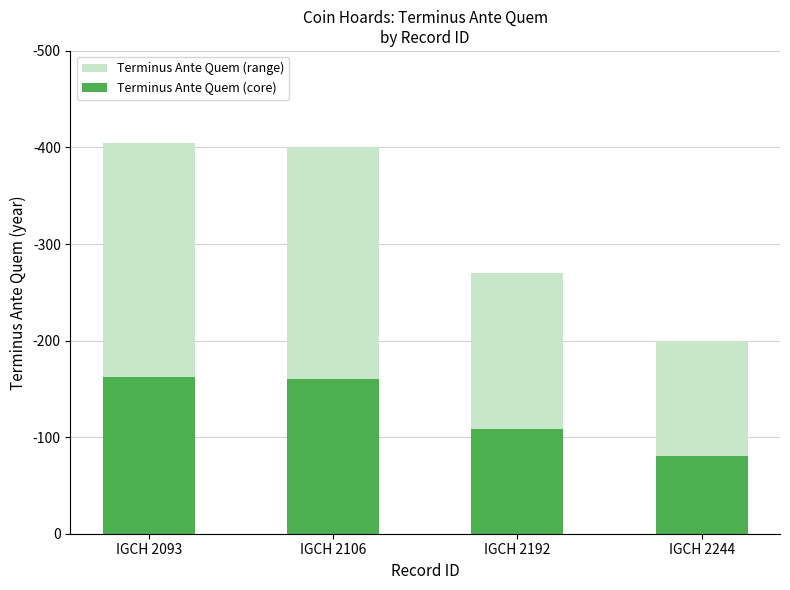

What is the difference between the maximum and minimum values in the Terminus Ante Quem (range) series?

205